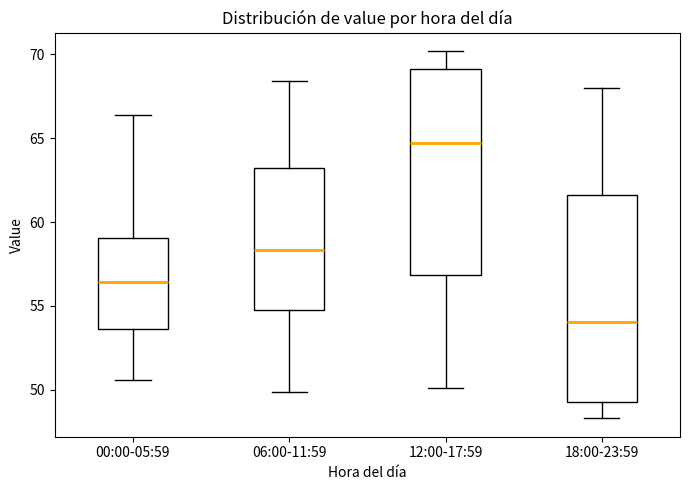

Reading left to right, read every box against the y-axis: the position of its median line, the range the box covers, and the ends of its whiskers. The values are not printed on the chart, so give them approximately, as read against the axis.

00:00-05:59: median 56.5, box 53.5 to 59.0, whiskers 50.5 to 66.5
06:00-11:59: median 58.5, box 55.0 to 63.0, whiskers 50.0 to 68.5
12:00-17:59: median 64.5, box 57.0 to 69.0, whiskers 50.0 to 70.0
18:00-23:59: median 54.0, box 49.5 to 61.5, whiskers 48.5 to 68.0